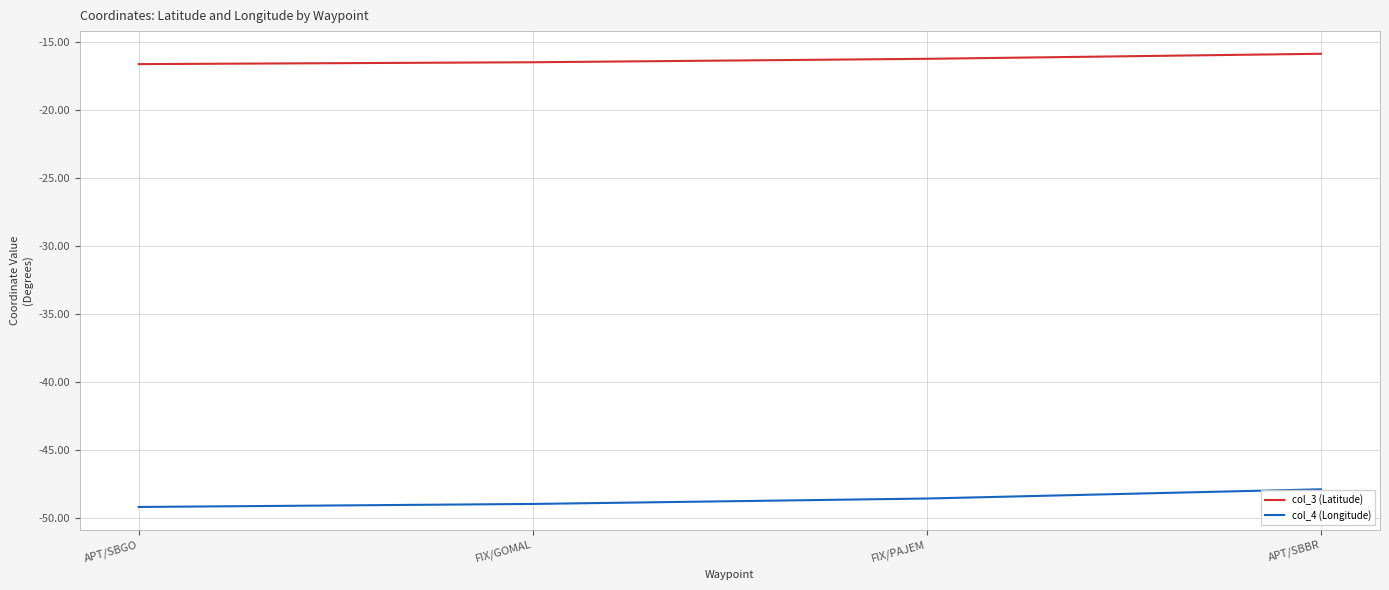

True or false: col_4 (Longitude) and col_3 (Latitude) intersect in this chart.

False